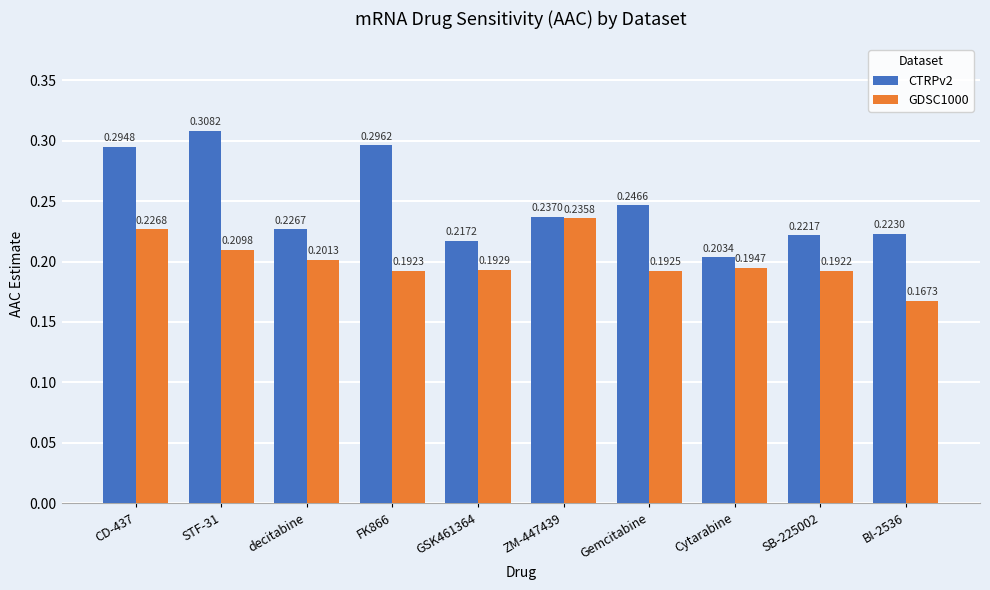

Which series has the widest spread of values?

CTRPv2